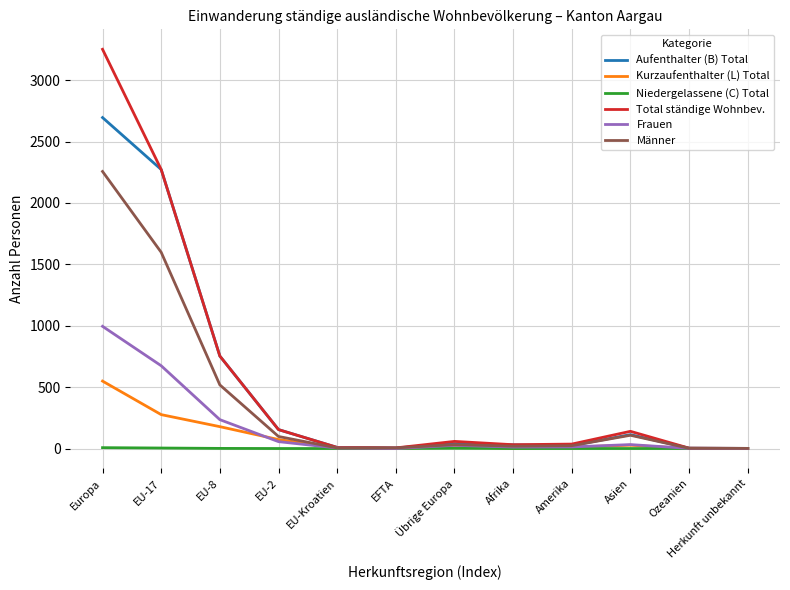

The value of Kurzaufenthalter (L) Total at EFTA is 0. True or false?

True